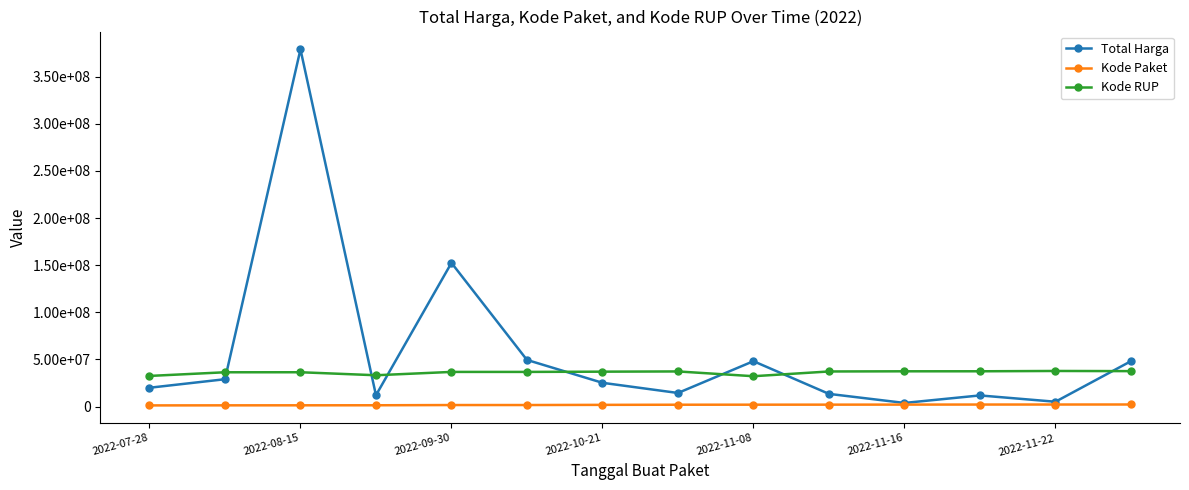

At how many categories does at least one series exceed 296751339?

1